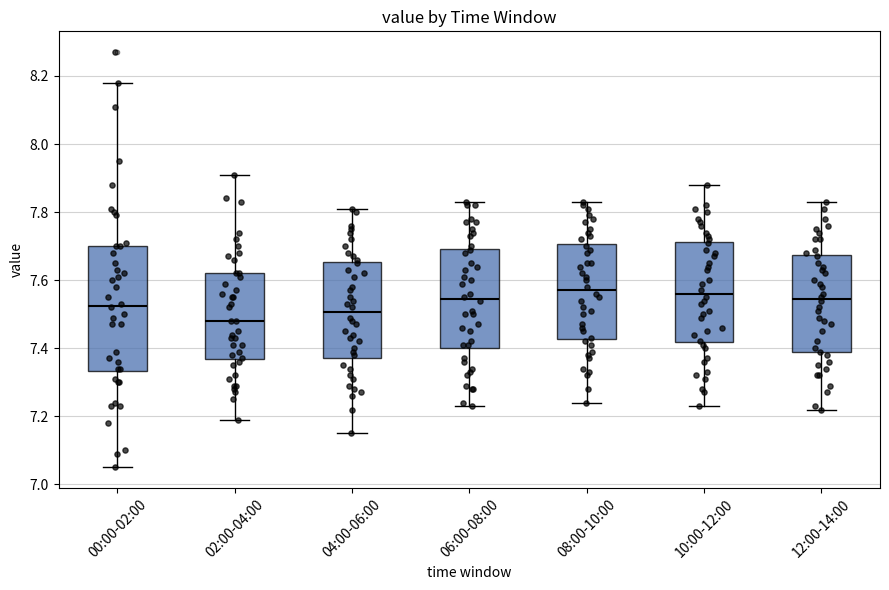

Which box is the tallest, from its lower edge to its upper edge?

00:00-02:00